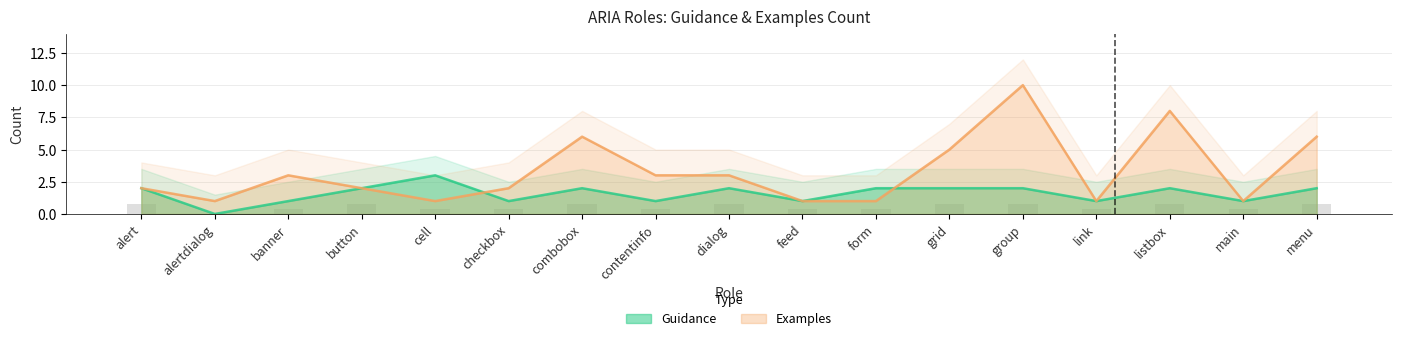

Where is Guidance nearest to the value 1?

banner